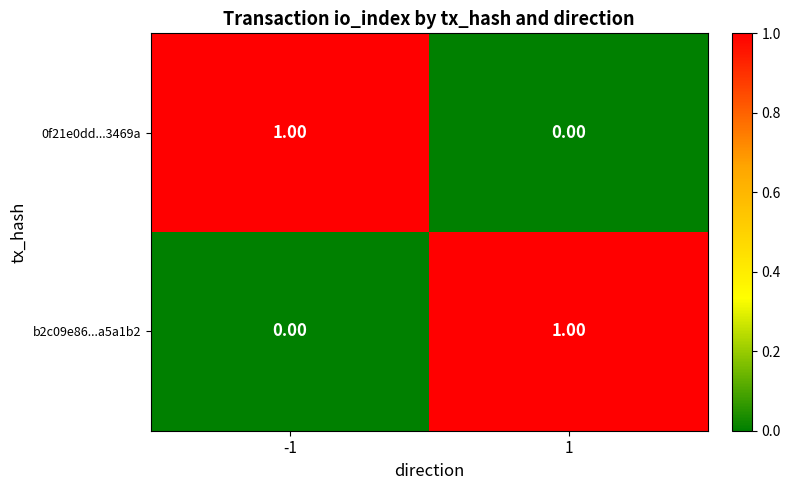

Count the number of categories in the chart.

2